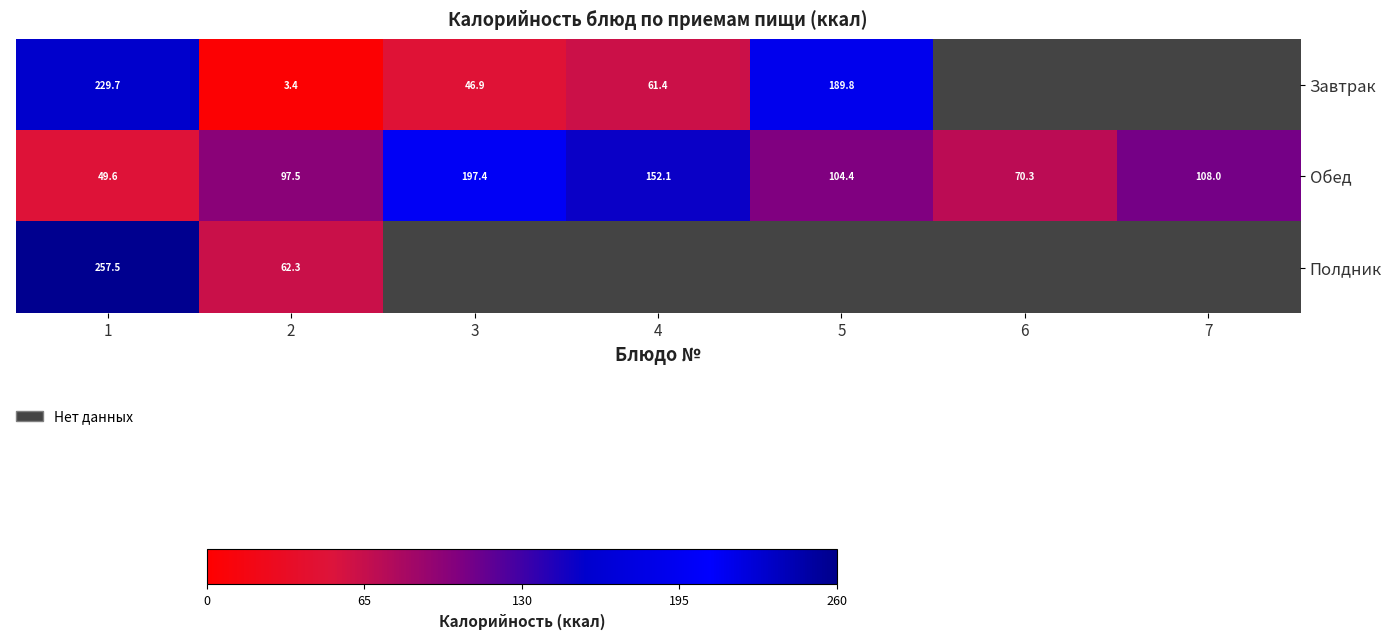

At how many categories does at least one series exceed 57?

7